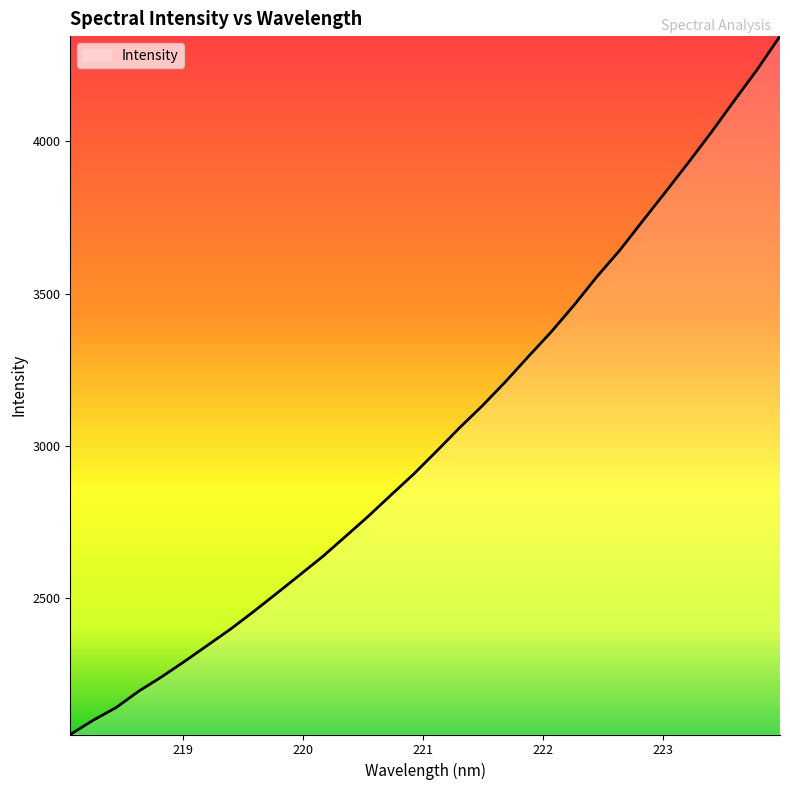

What is the smallest value displayed?

2053.0